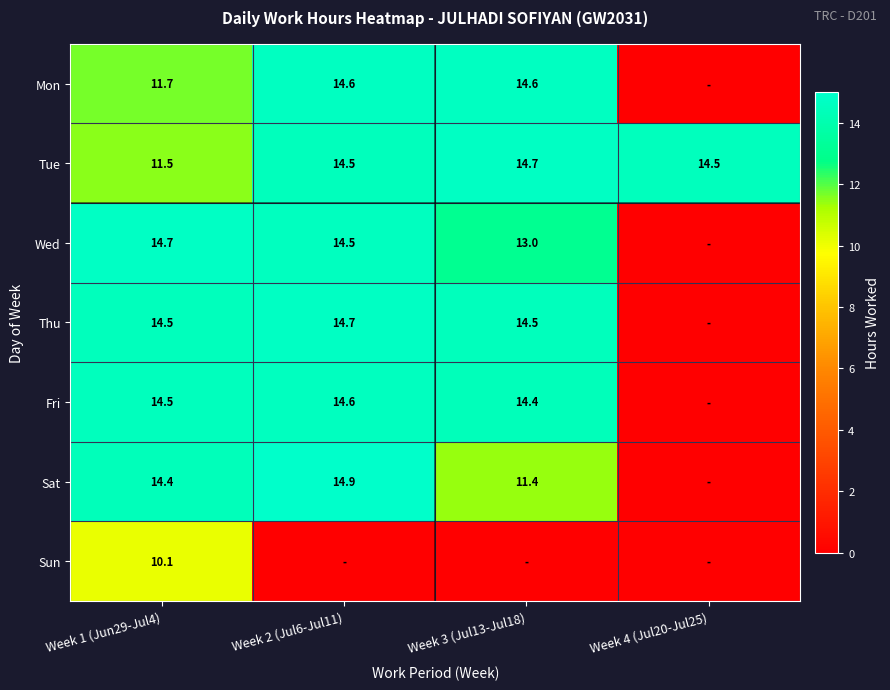

Between Week 2 (Jul6-Jul11) and Week 1 (Jun29-Jul4), which is larger?

Week 2 (Jul6-Jul11)